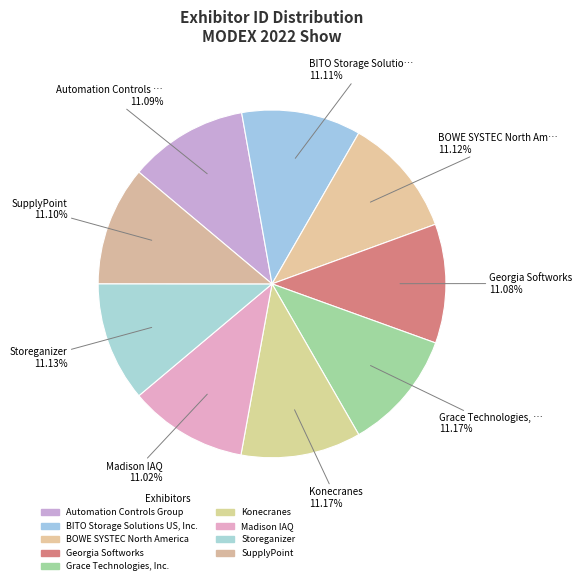

True or false: SupplyPoint accounts for 1% of the total.

False